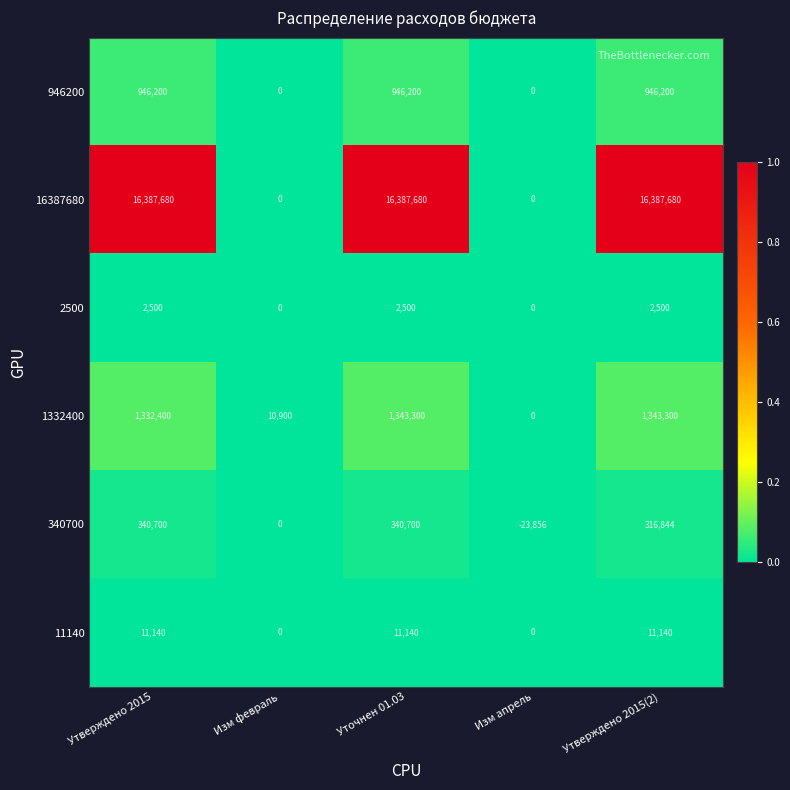

Reading right to left, list all the values displayed in this chart.

946200: 946200	0	946200	0	946200
16387680: 16387680	0	16387680	0	16387680
2500: 2500	0	2500	0	2500
1332400: 1343300	0	1343300	10900	1332400
340700: 316844	-23856	340700	0	340700
11140: 11140	0	11140	0	11140